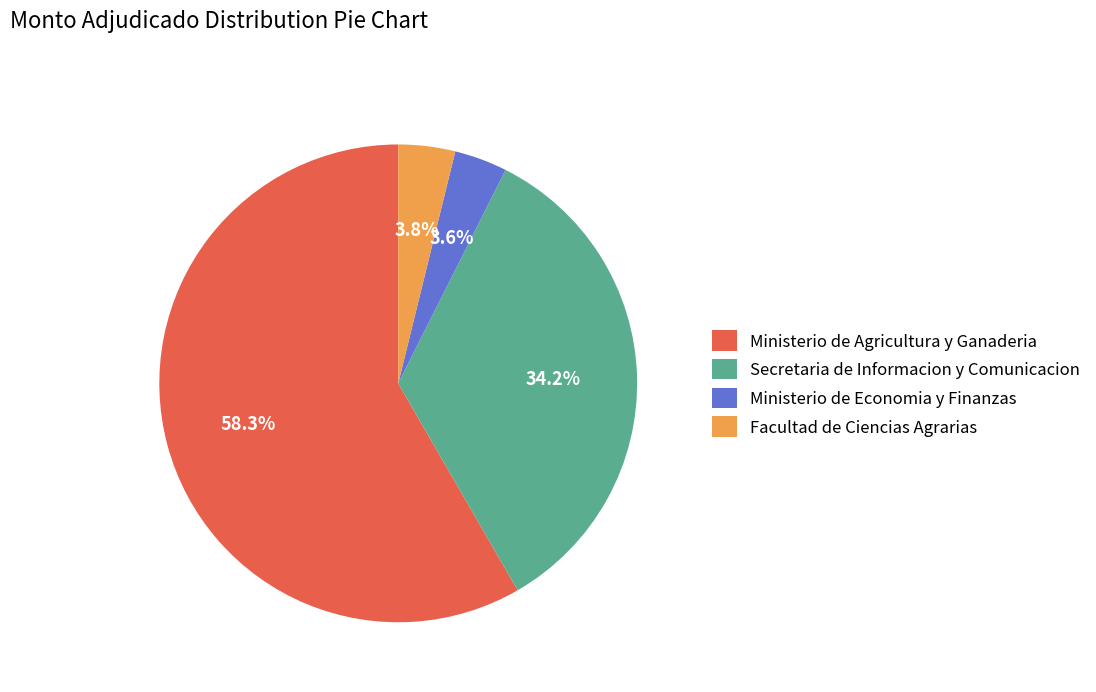

How many slices are in this pie chart?

4